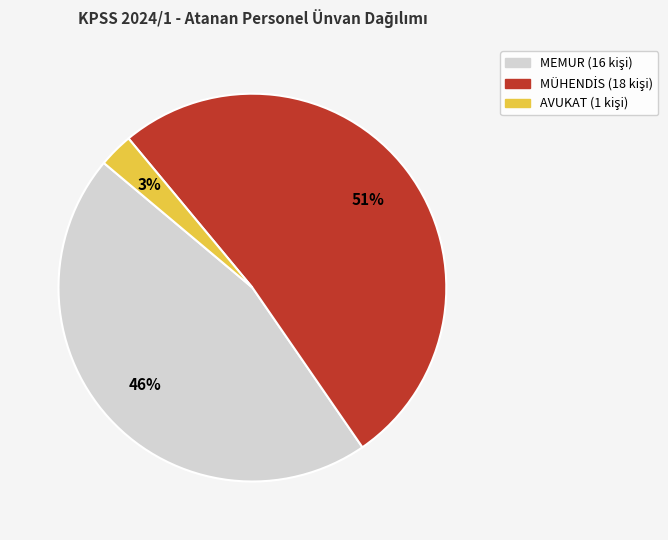

Is it true that AVUKAT is 8% of the pie?

False